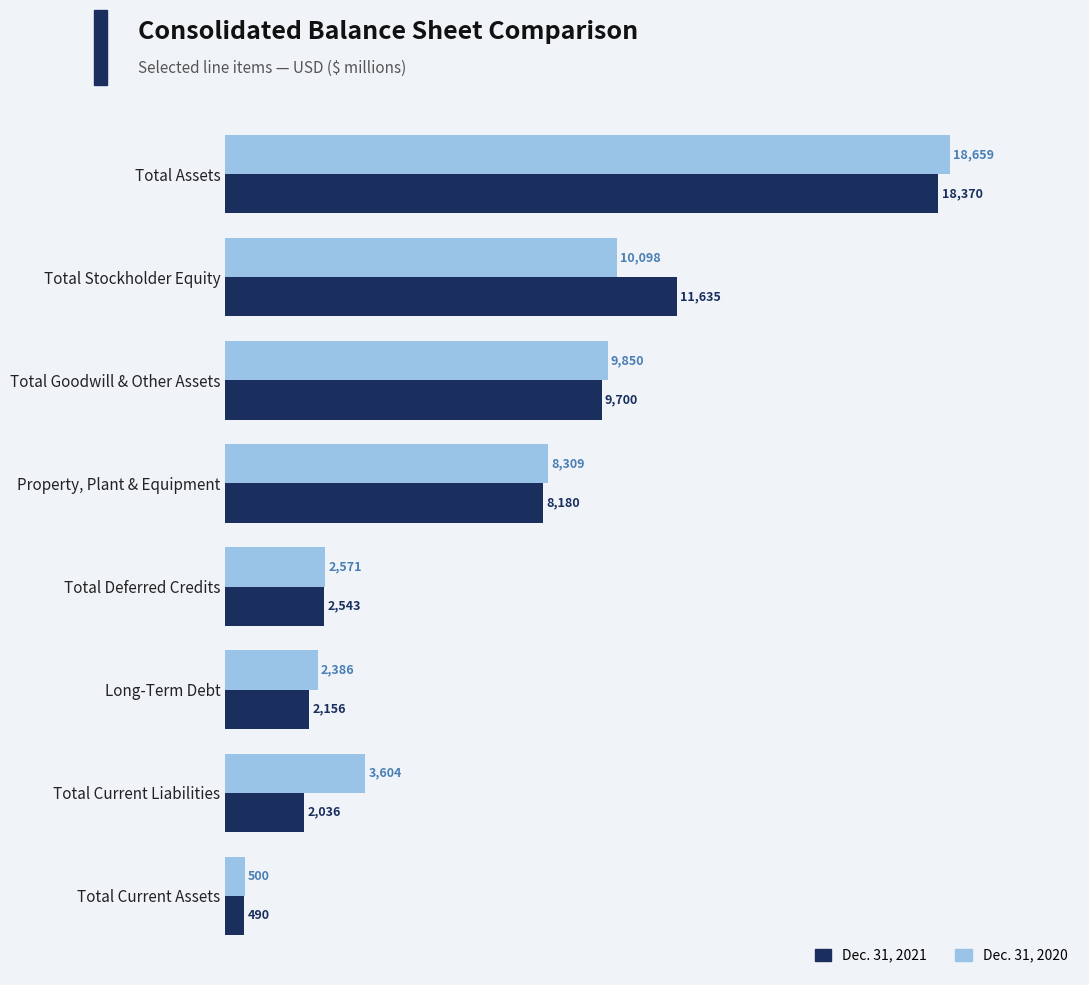

Rank the series by their maximum value, from highest to lowest.

Dec. 31, 2020, Dec. 31, 2021